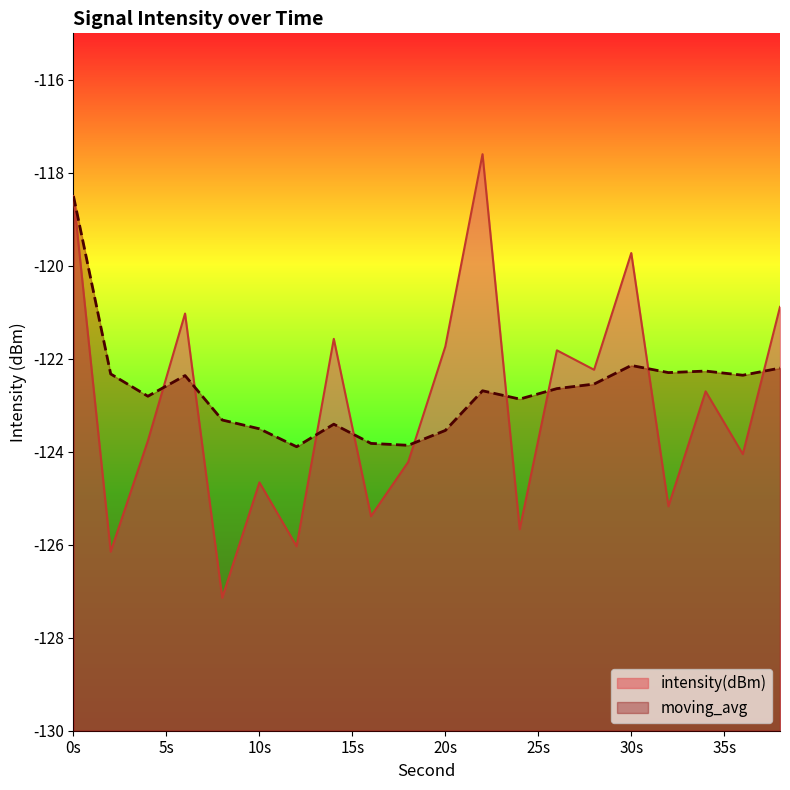

How many data points in intensity(dBm) are above -122?

8